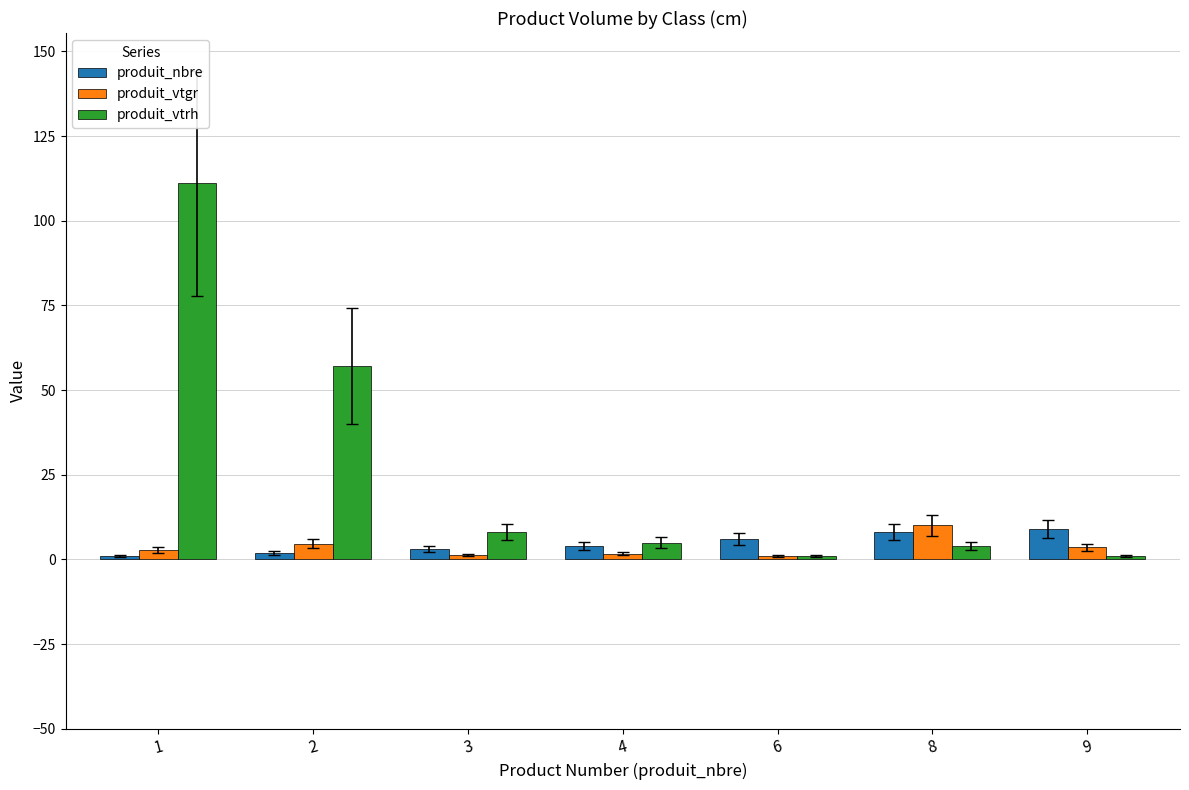

At which category is the sum across all series the highest?

1